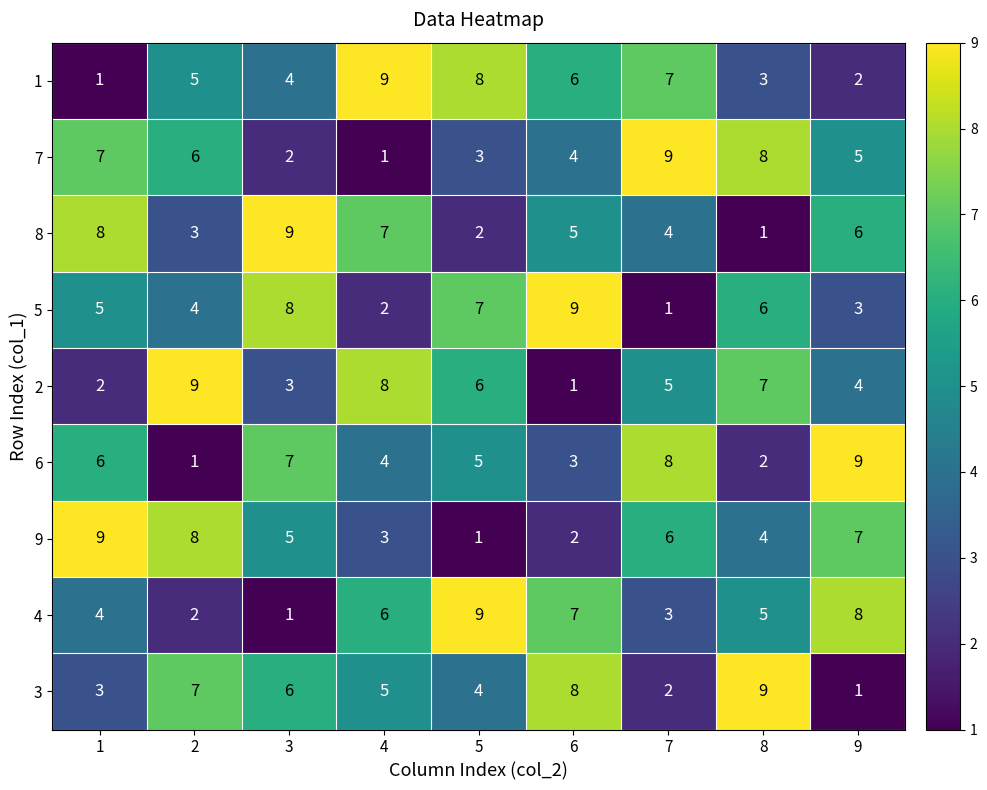

Count the 6 values in the range 3 to 7.

5